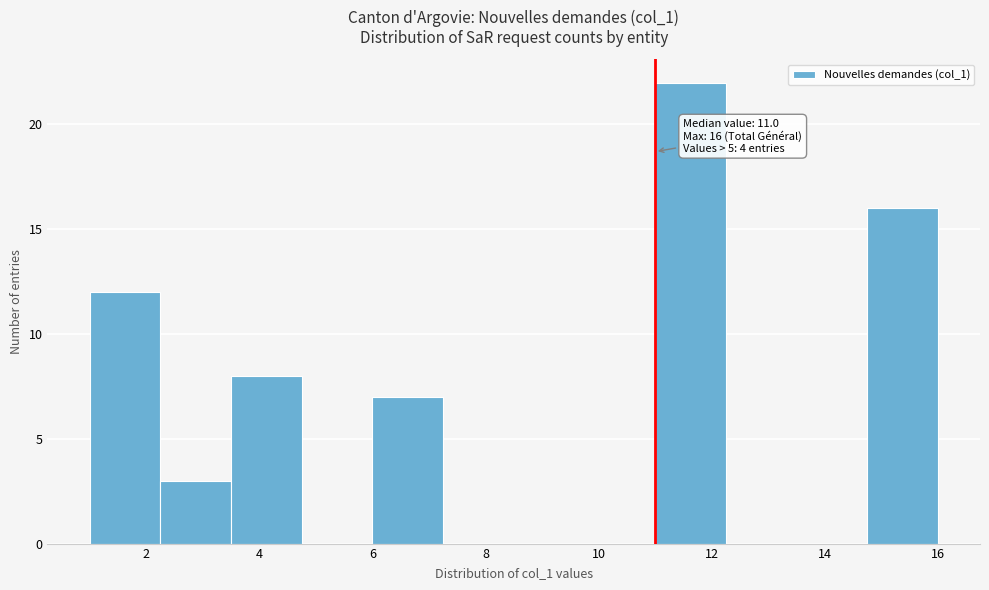

Over which range of the x-axis is the bar tallest?

11.00 to 12.25